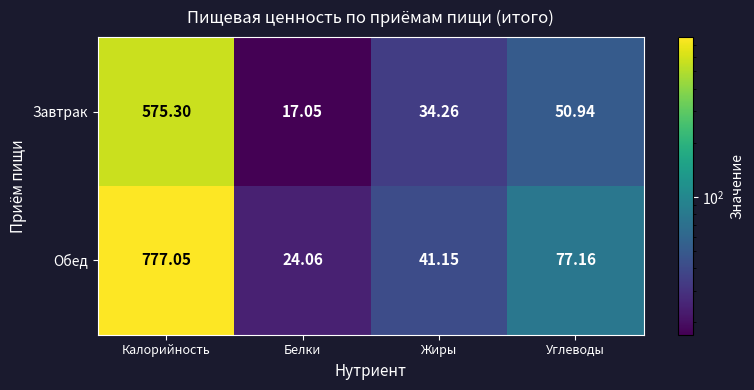

Where is Обед nearest to the value 400?

Углеводы